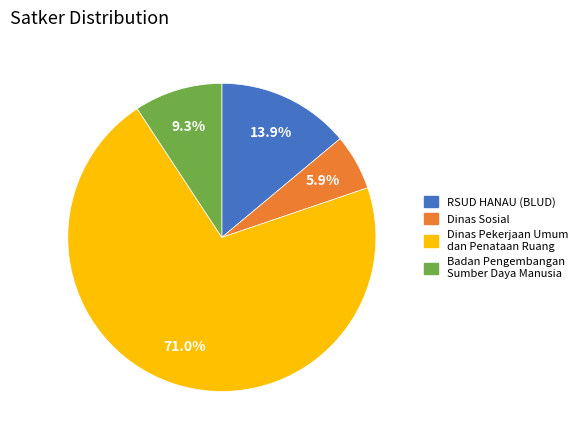

Combined, do Dinas Pekerjaan Umum dan Penataan Ruang and Badan Pengembangan Sumber Daya Manusia account for over 50%?

Yes